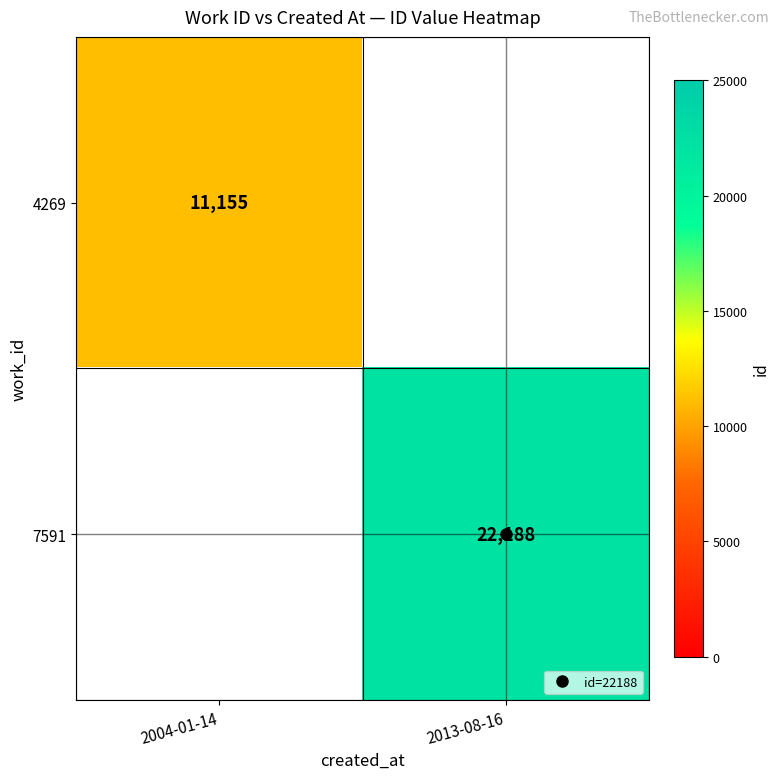

How many positive values does the 4269 series have?

1